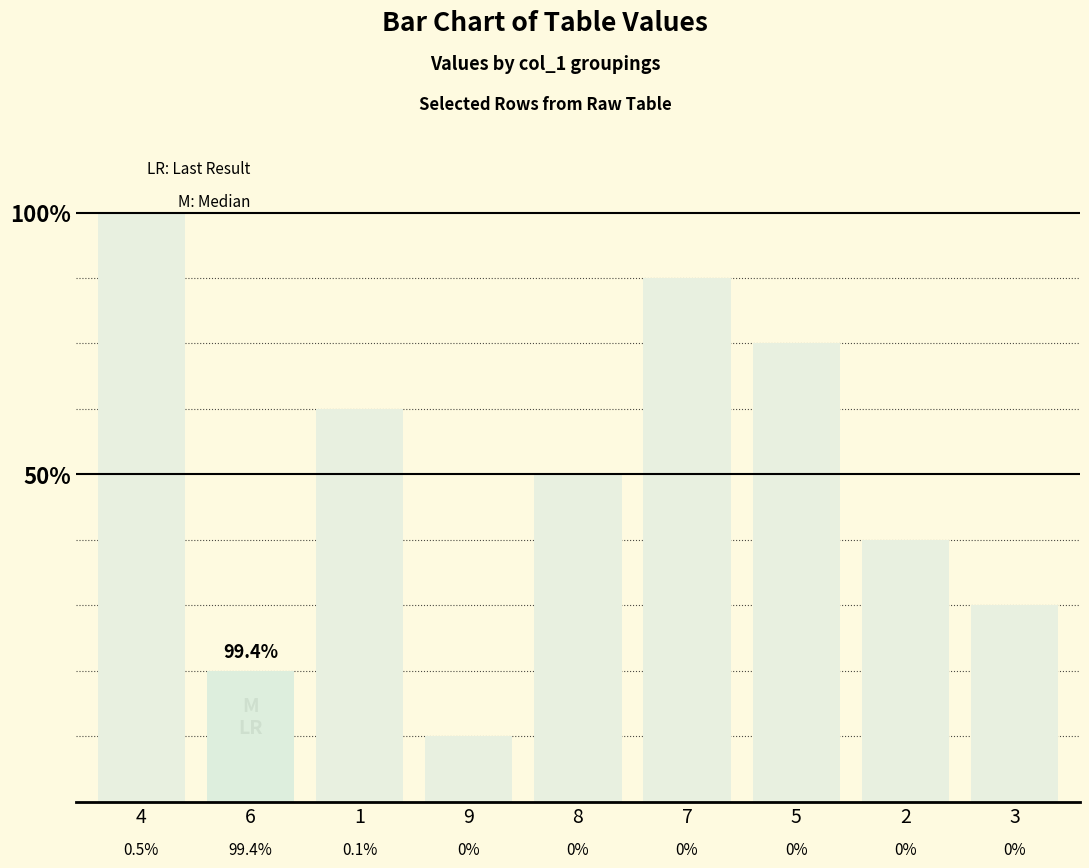

Reading left to right, extract all data points from this chart.

4=9	6=2	1=6	9=1	8=5	7=8	5=7	2=4	3=3